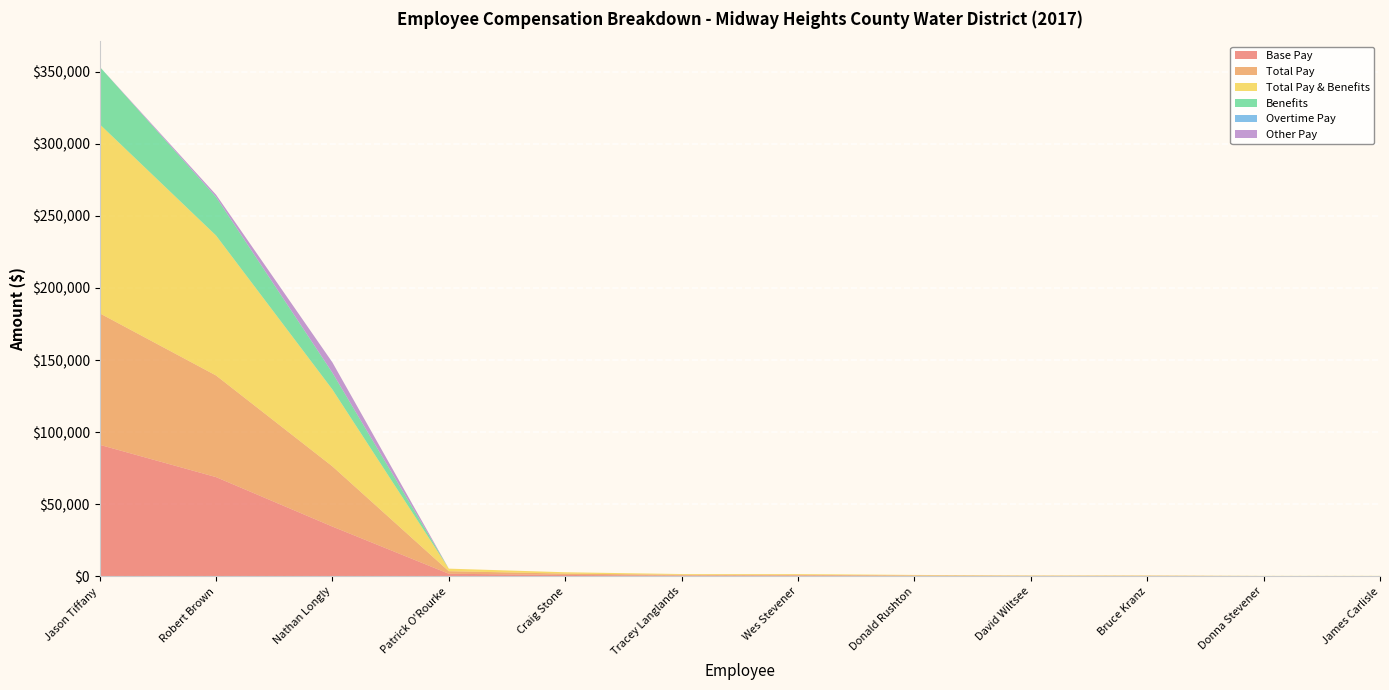

Reading left to right, list all the values displayed in this chart.

Base Pay: Jason Tiffany=91227	Robert Brown=68811	Nathan Longly=34500	Patrick O'Rourke=1770	Craig Stone=937	Tracey Langlands=524	Wes Stevener=518	Donald Rushton=317	David Wiltsee=211	Bruce Kranz=211	Donna Stevener=104	James Carlisle=104
Total Pay: Jason Tiffany=91227	Robert Brown=70493	Nathan Longly=41752	Patrick O'Rourke=1770	Craig Stone=937	Tracey Langlands=524	Wes Stevener=518	Donald Rushton=317	David Wiltsee=211	Bruce Kranz=211	Donna Stevener=104	James Carlisle=104
Total Pay & Benefits: Jason Tiffany=131138	Robert Brown=97105	Nathan Longly=53307	Patrick O'Rourke=1770	Craig Stone=937	Tracey Langlands=524	Wes Stevener=518	Donald Rushton=317	David Wiltsee=211	Bruce Kranz=211	Donna Stevener=104	James Carlisle=104
Benefits: Jason Tiffany=39911	Robert Brown=26612	Nathan Longly=11555	Patrick O'Rourke=0	Craig Stone=0	Tracey Langlands=0	Wes Stevener=0	Donald Rushton=0	David Wiltsee=0	Bruce Kranz=0	Donna Stevener=0	James Carlisle=0
Overtime Pay: Jason Tiffany=0	Robert Brown=202	Nathan Longly=109	Patrick O'Rourke=0	Craig Stone=0	Tracey Langlands=0	Wes Stevener=0	Donald Rushton=0	David Wiltsee=0	Bruce Kranz=0	Donna Stevener=0	James Carlisle=0
Other Pay: Jason Tiffany=0	Robert Brown=1480	Nathan Longly=7143	Patrick O'Rourke=0	Craig Stone=0	Tracey Langlands=0	Wes Stevener=0	Donald Rushton=0	David Wiltsee=0	Bruce Kranz=0	Donna Stevener=0	James Carlisle=0